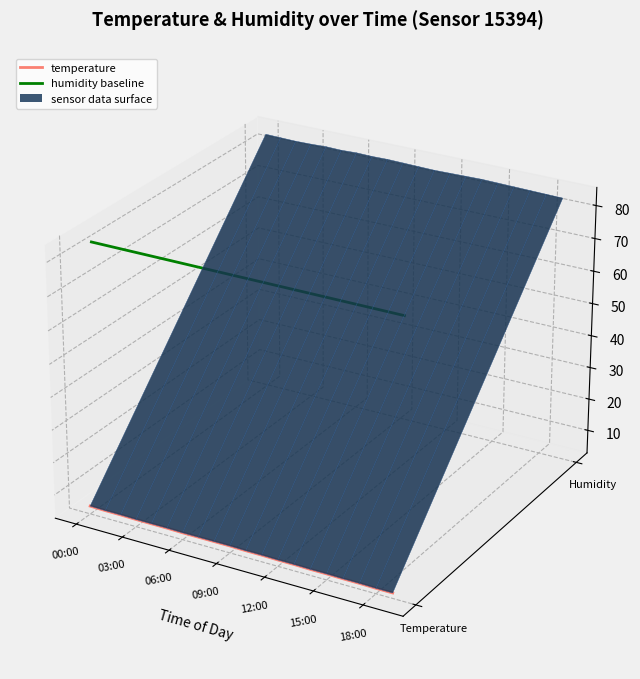

Is the value of temperature at 12 greater than the value of humidity baseline at 11?

No